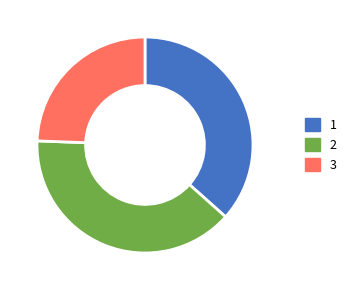

Which slice is the smallest?

3